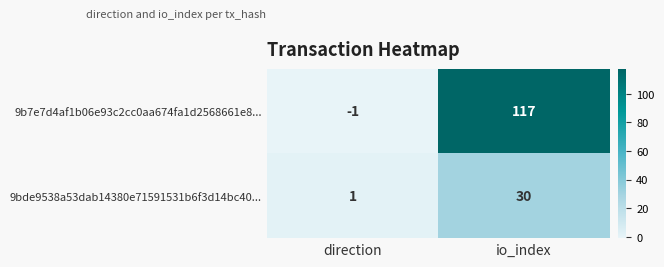

Is it true that 9bde9538a53dab14380e71591531b6f3d14bc40... equals 1 at direction?

True